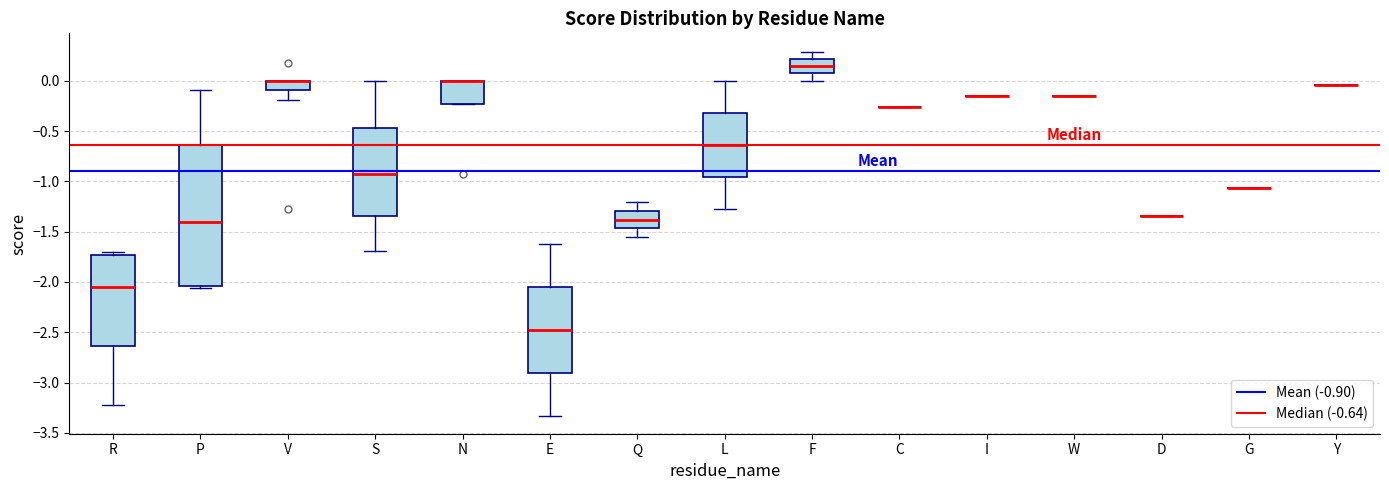

Which box is the tallest, from its lower edge to its upper edge?

P